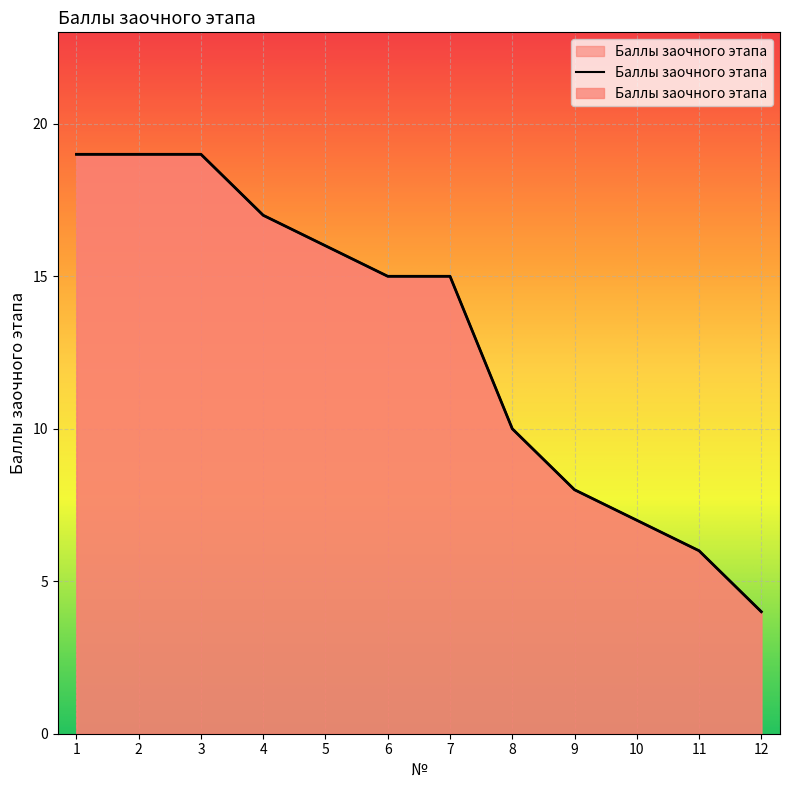

What is the sum of all values?

155